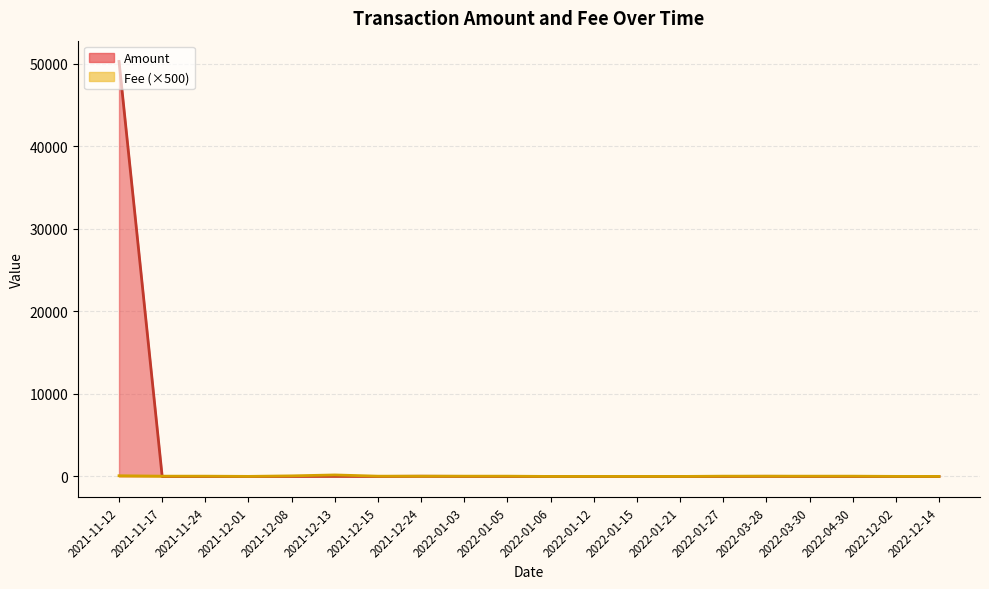

The value of Fee at 2021-12-15 is 0.1. True or false?

True